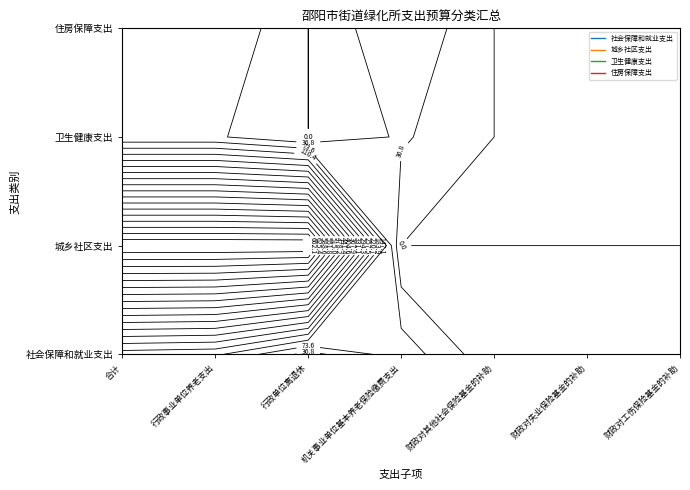

Reading left to right, what are all the values shown in this chart?

社会保障和就业支出: 127.2	119.1	22.4	96.7	8.2	3.4	4.8
城乡社区支出: 698.9	698.9	698.9	0.0	0.0	0.0	0.0
卫生健康支出: 42.3	42.3	0.0	42.3	0.0	0.0	0.0
住房保障支出: 72.5	72.5	0.0	72.5	0.0	0.0	0.0